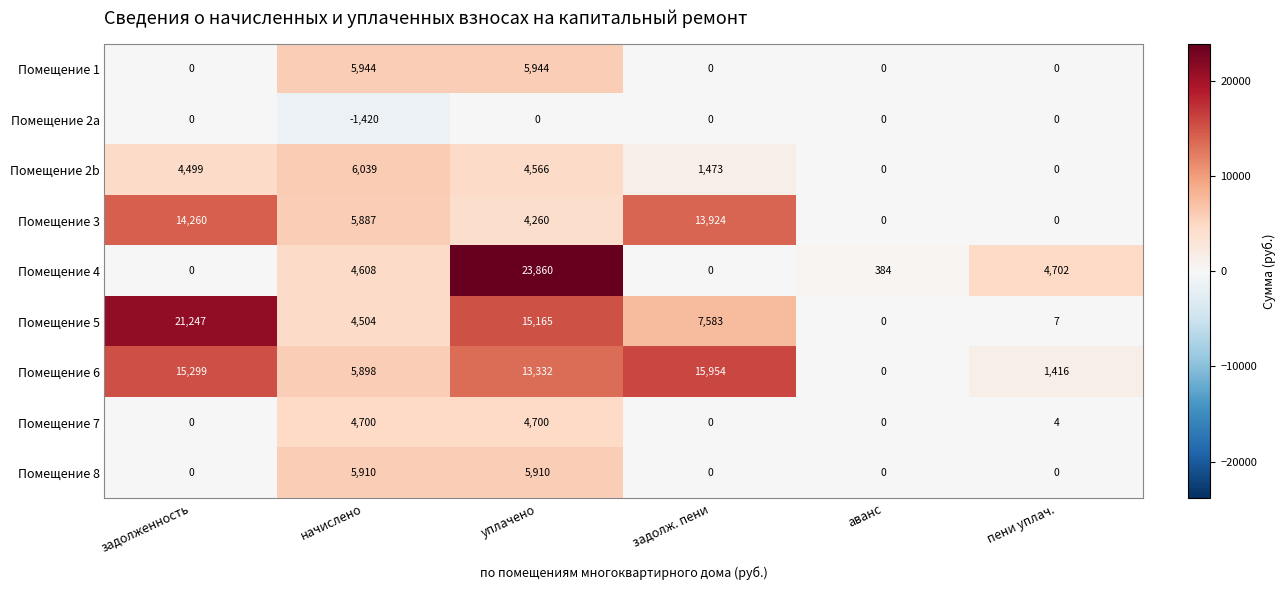

The Помещение 8 series shows 0 at задолж. пени. True or false?

True